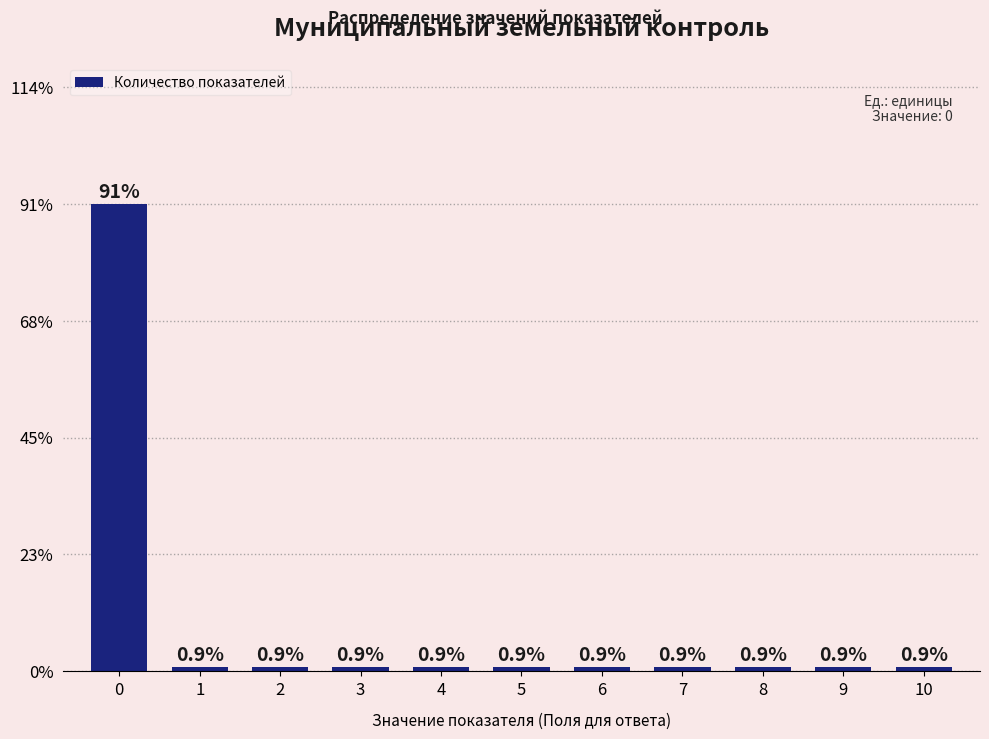

Reading left to right, list all the values displayed in this chart.

0=90.9	1=0.9	2=0.9	3=0.9	4=0.9	5=0.9	6=0.9	7=0.9	8=0.9	9=0.9	10=0.9